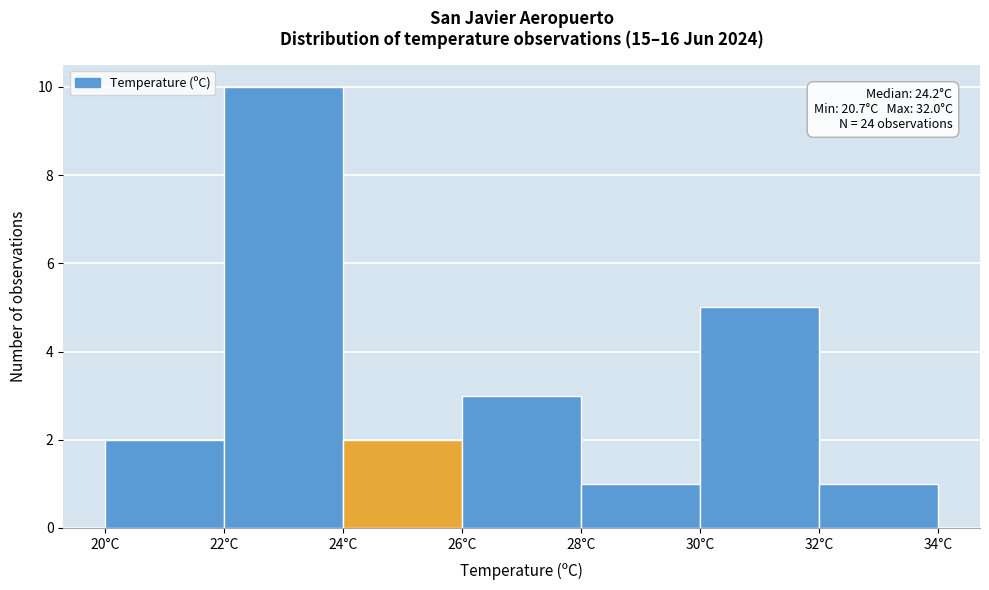

Which range on the x-axis has the tallest bar?

22 to 24